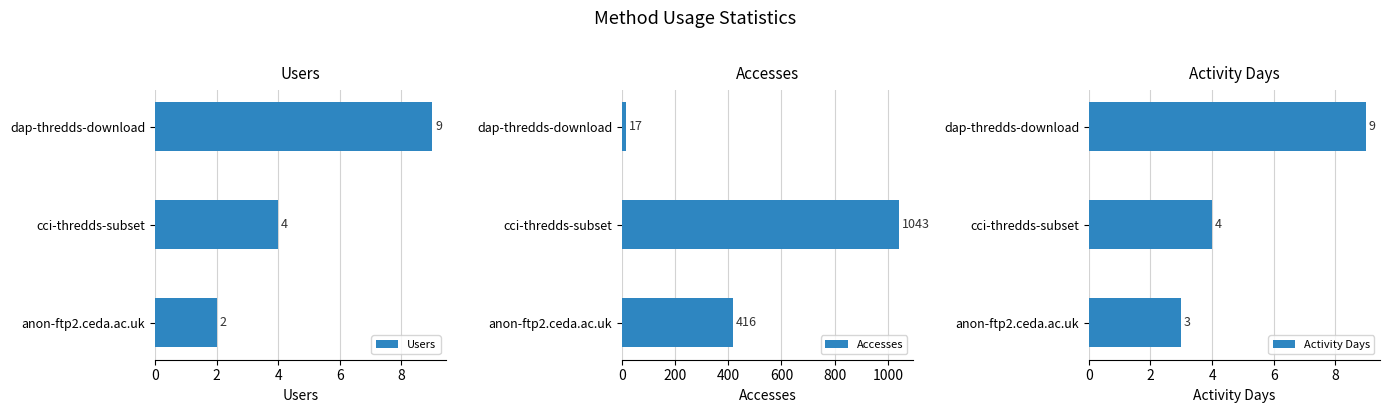

Reading left to right, extract all data points from this chart.

Users: 9	4	2
Accesses: 17	1043	416
Activity Days: 9	4	3